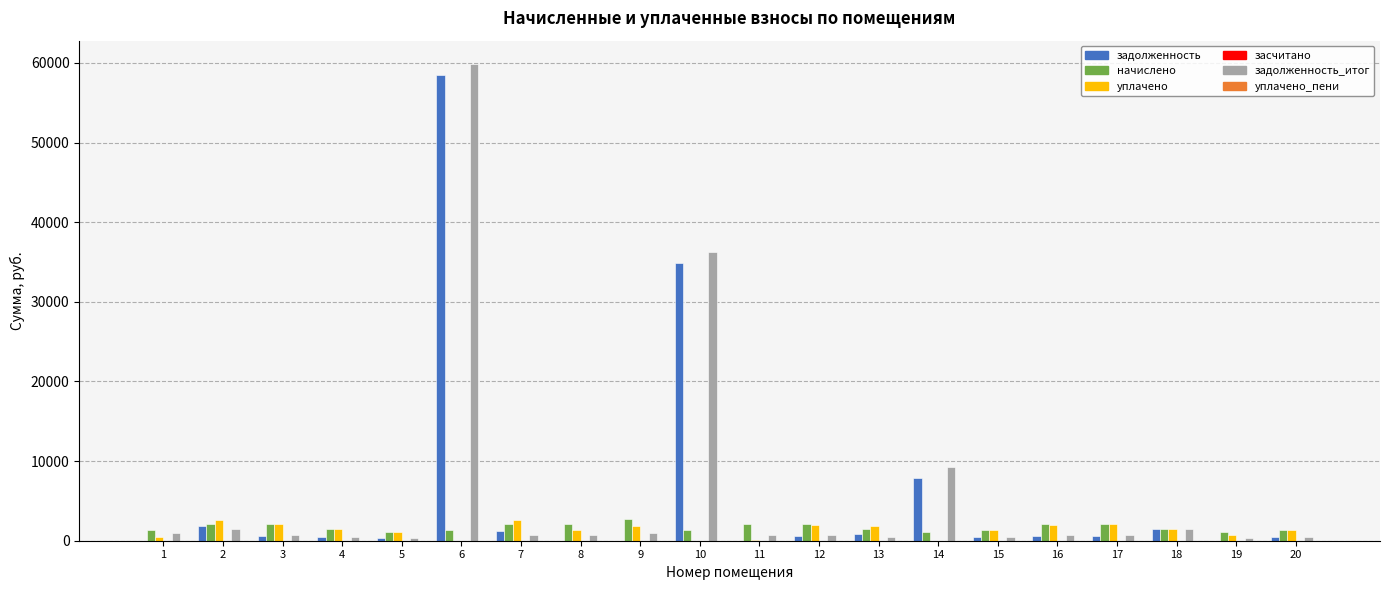

Is the value of задолженность at 2 greater than the value of начислено at 19?

Yes